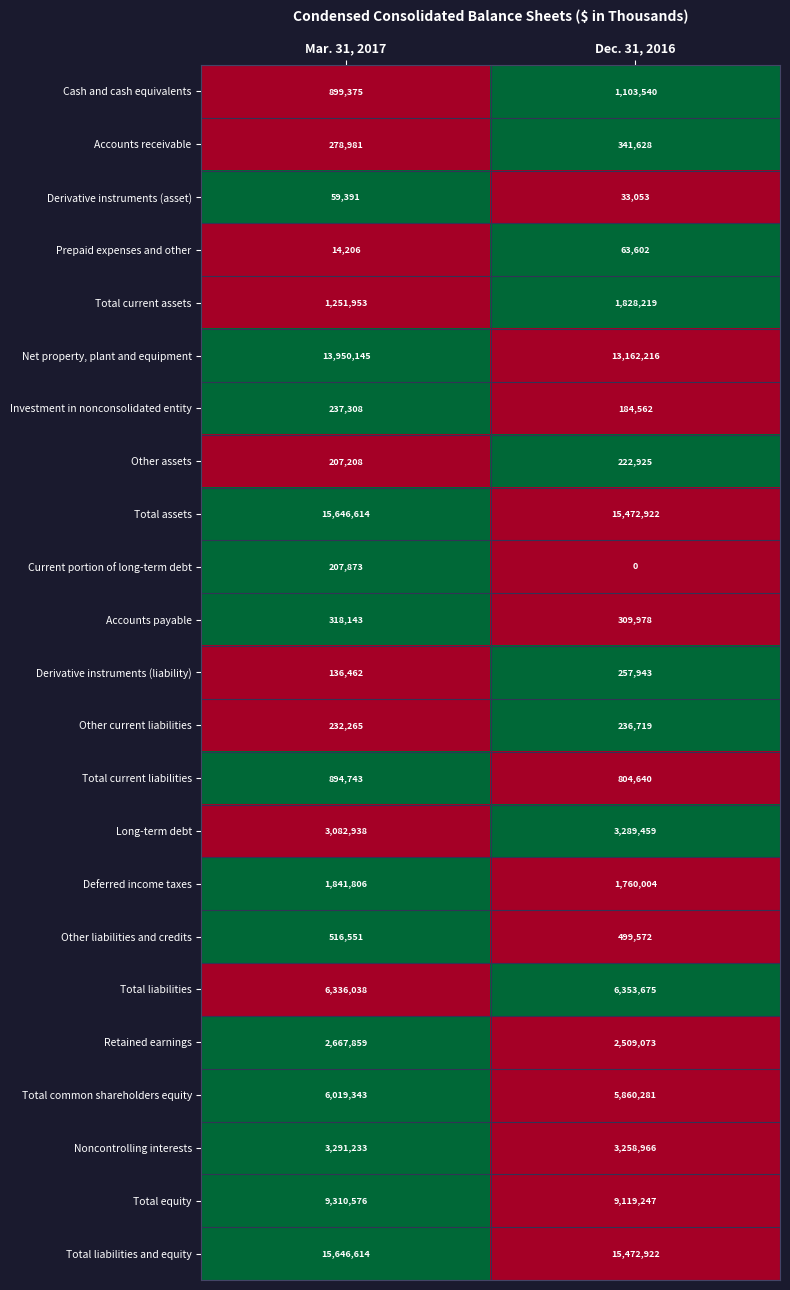

At which label does Accounts payable reach its peak?

Mar. 31, 2017